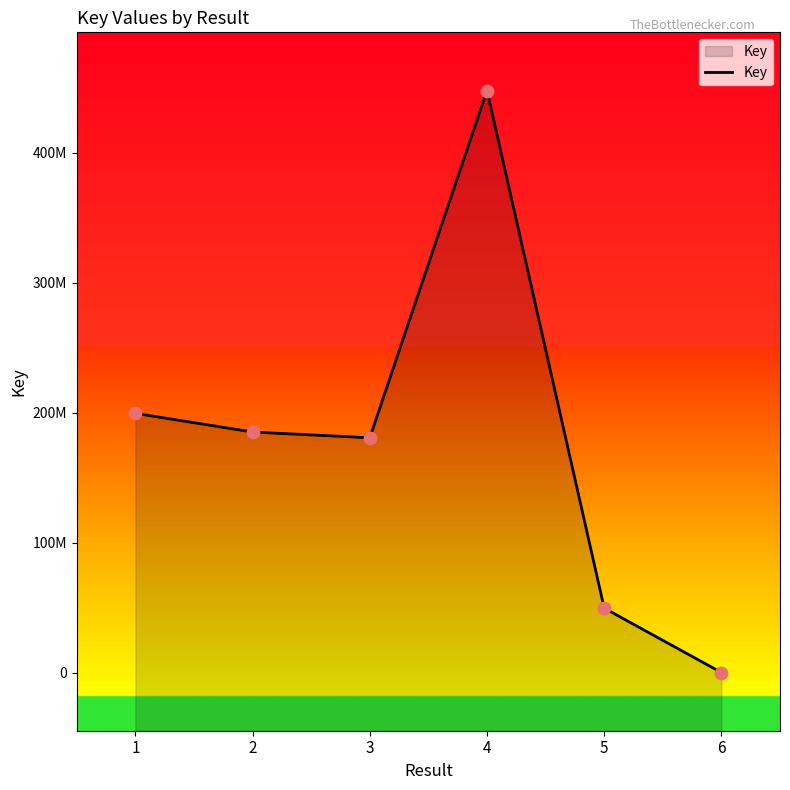

What is the ratio of the value at 1 to the value at 4?

0.4